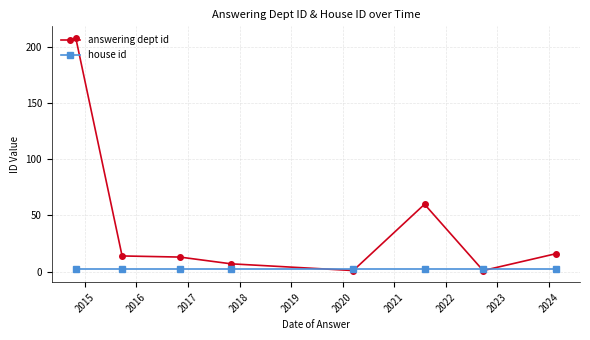

How many categories are shown in the chart?

8